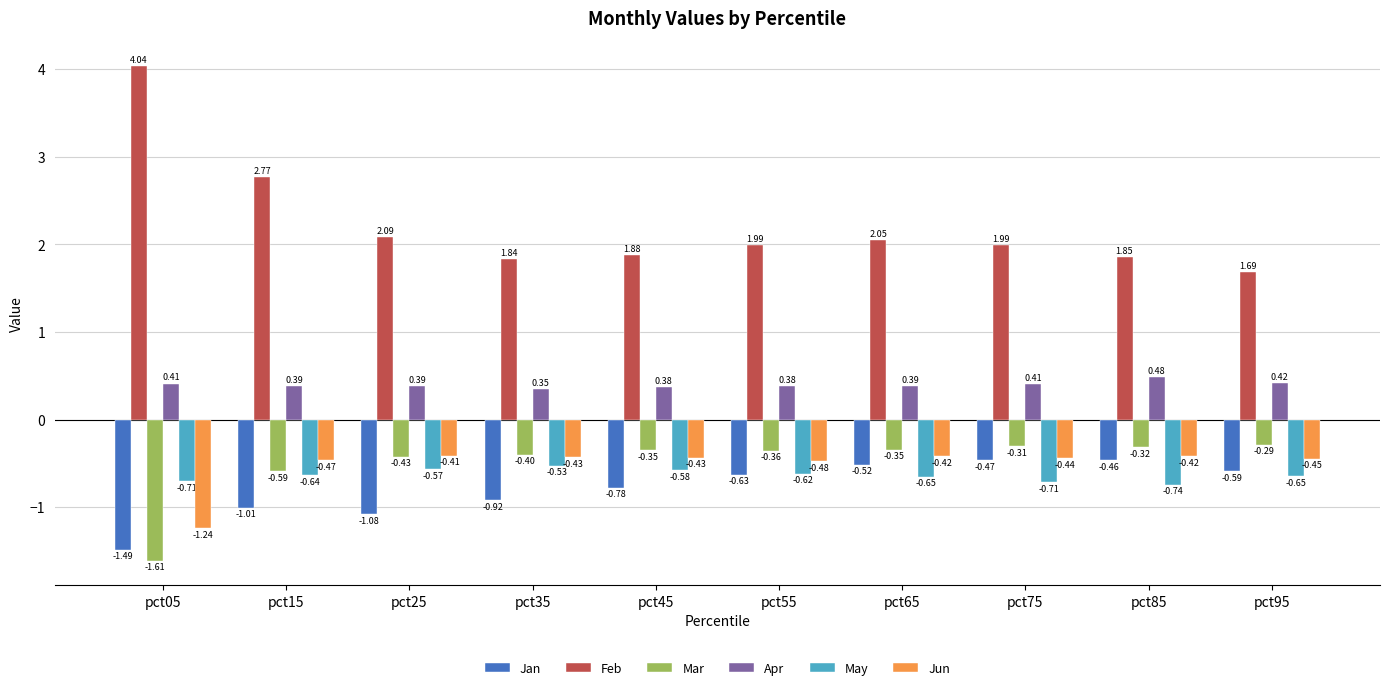

Count the number of categories in the chart.

10